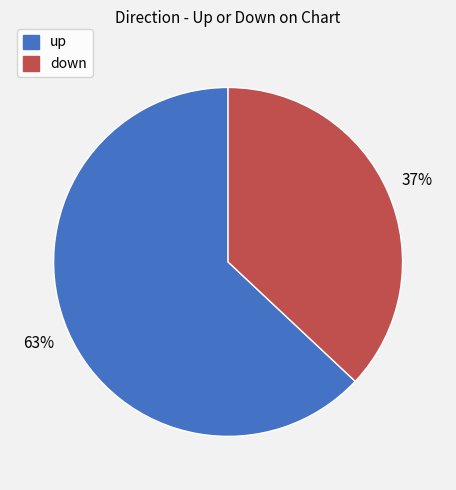

Is there a majority slice in this chart?

Yes